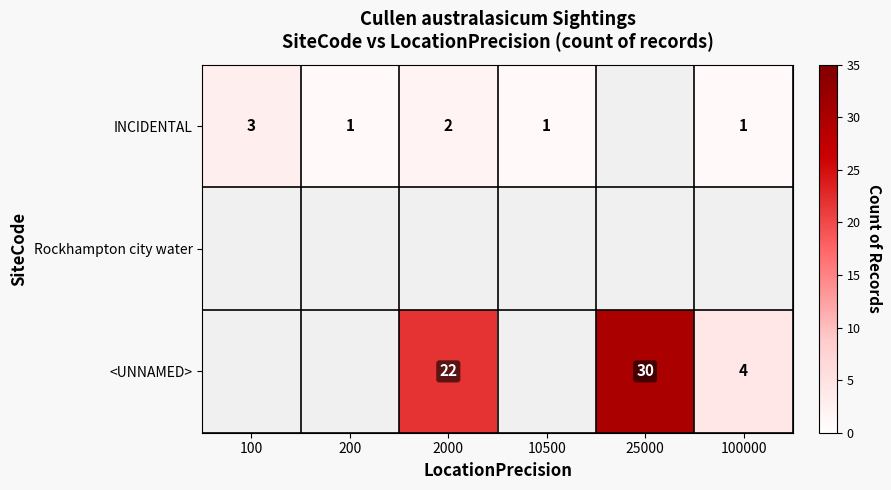

How many data points does each series have?

6